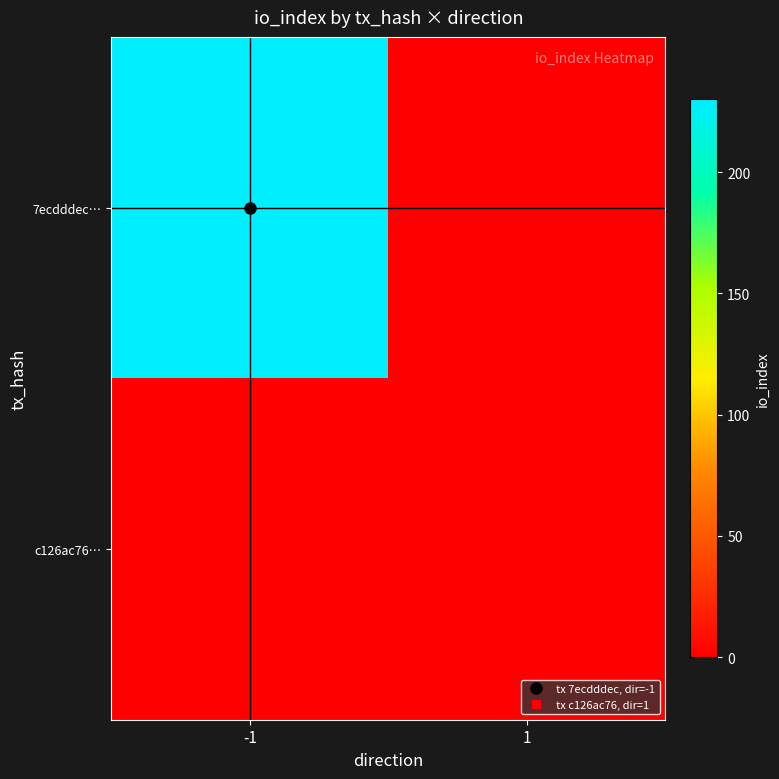

List the series in order of their overall mean, highest first.

7ecdddec…, c126ac76…